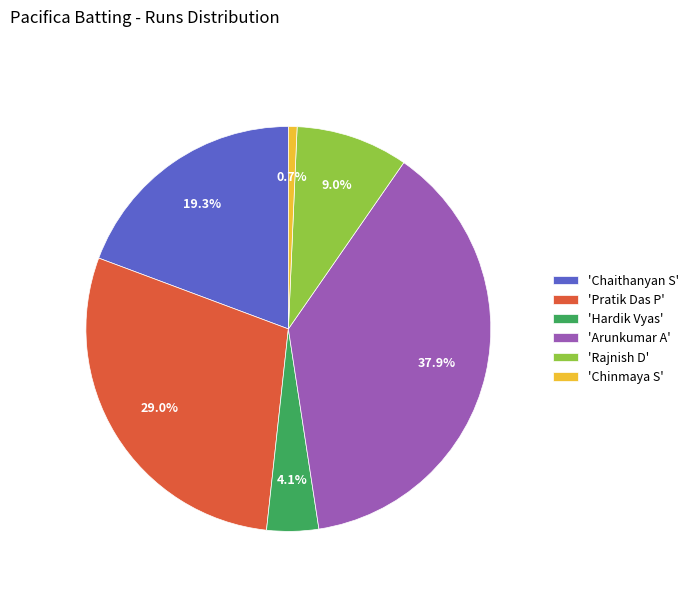

Is there any slice that represents more than half of the pie?

No